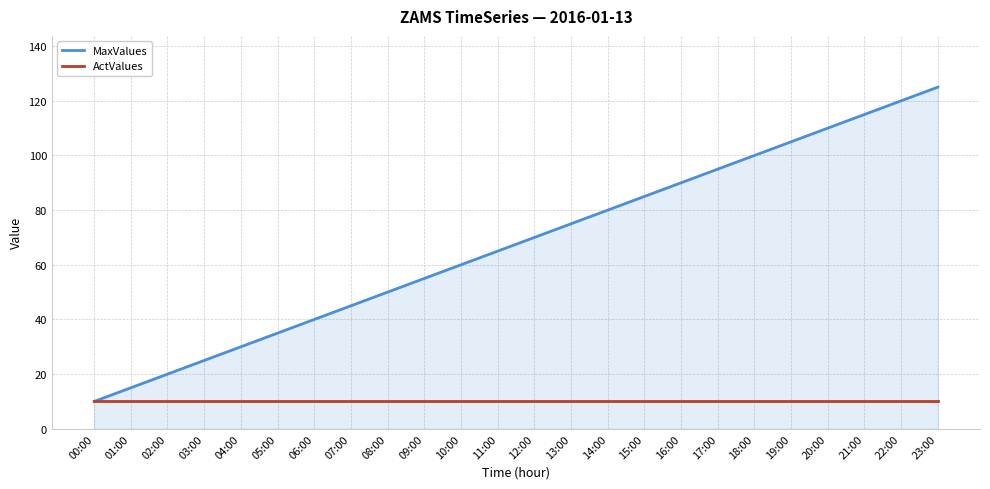

Reading left to right, extract all data points from this chart.

MaxValues: 10	15	20	25	30	35	40	45	50	55	60	65	70	75	80	85	90	95	100	105	110	115	120	125
ActValues: 10	10	10	10	10	10	10	10	10	10	10	10	10	10	10	10	10	10	10	10	10	10	10	10